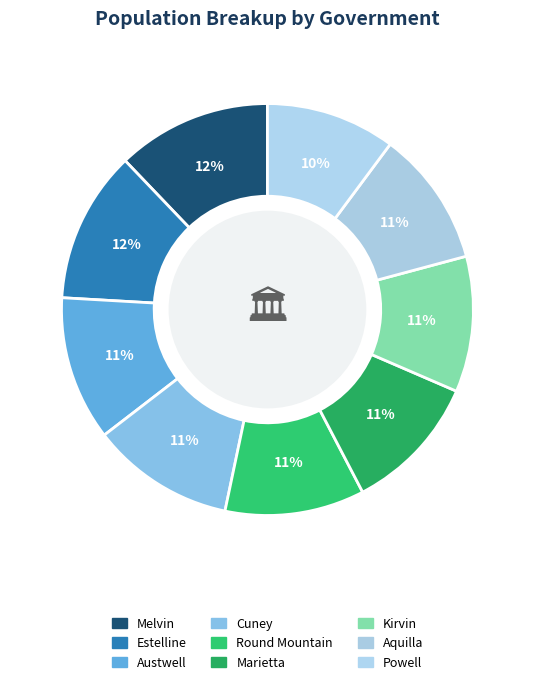

To the nearest percent, what percentage of the pie is Estelline?

12%